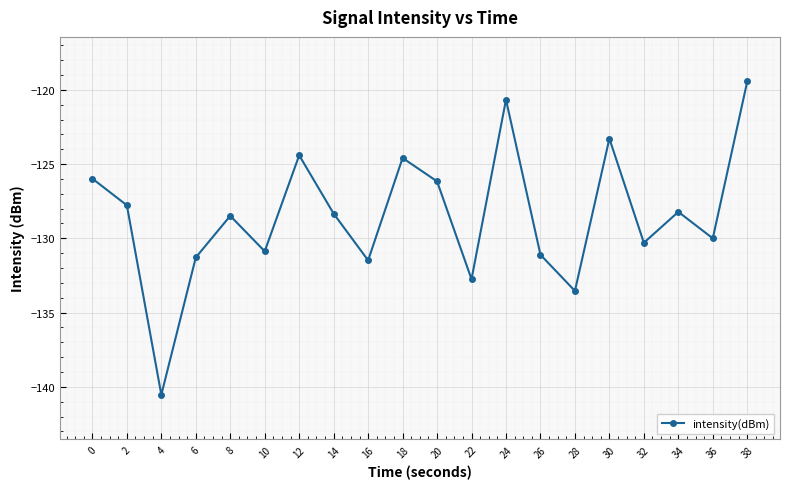

How many interior local peaks (higher than both neighbors) does the data have?

6